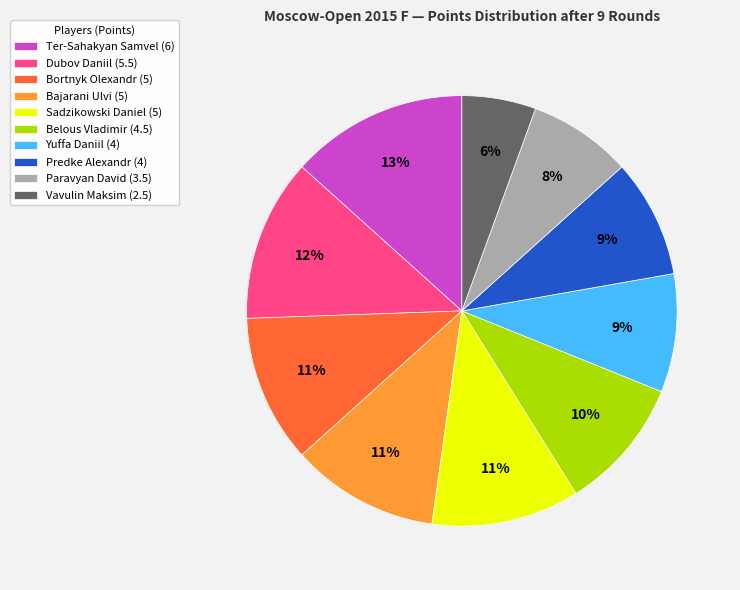

How many segments does this pie chart have?

10